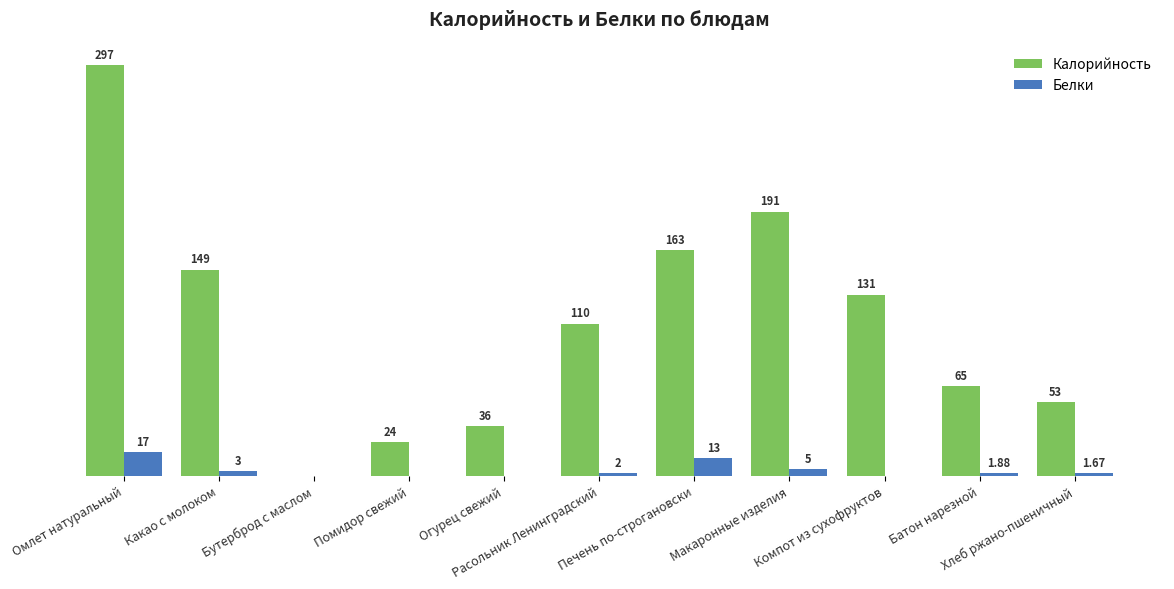

Which series has the largest total across all categories?

Калорийность